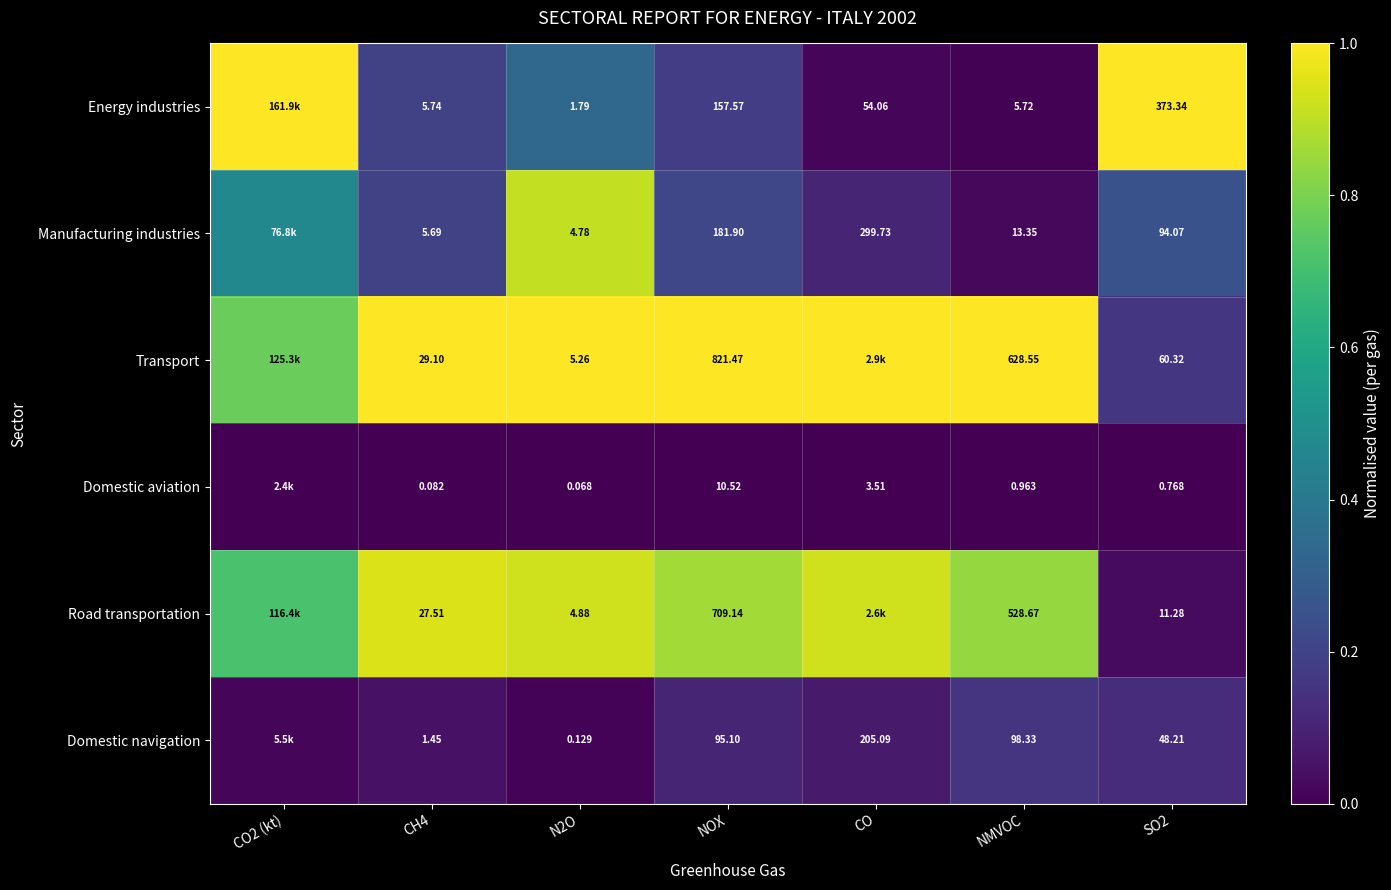

Rank the series at NMVOC from highest to lowest value.

Transport, Road transportation, Domestic navigation, Manufacturing industries, Energy industries, Domestic aviation